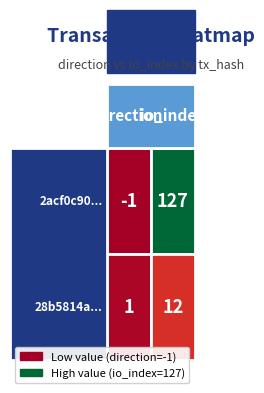

What is the spread (max minus min) of values at 1?

115